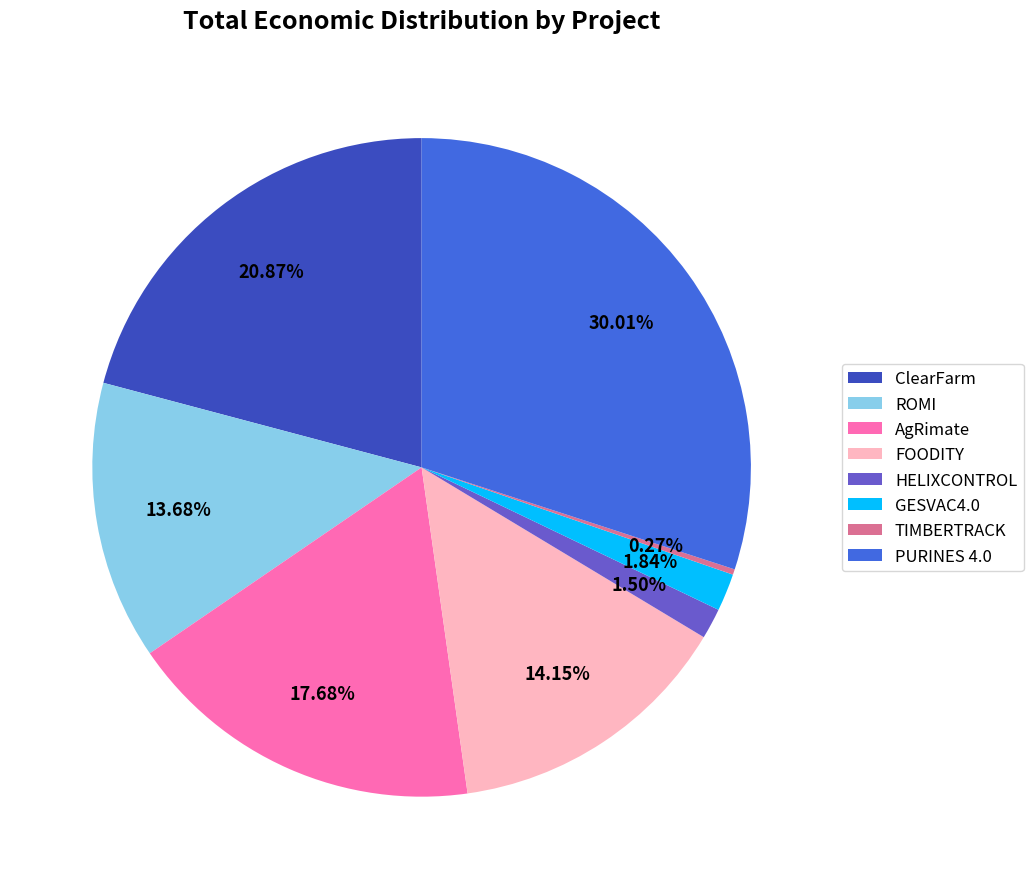

To the nearest percent, what is the average slice percentage?

12%